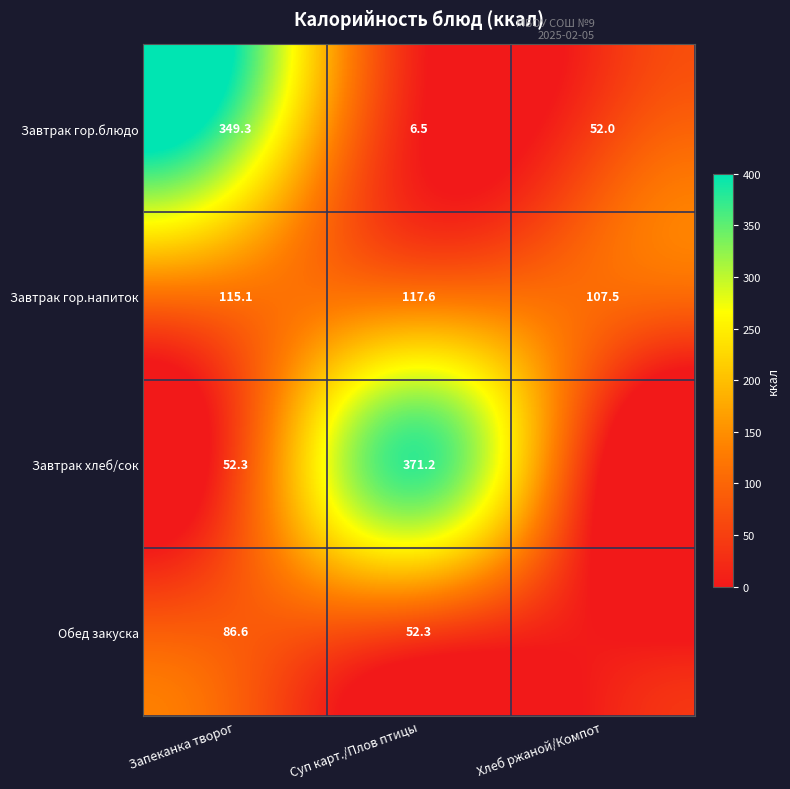

Where does the Завтрак гор.напиток series first go above 115?

Запеканка творог